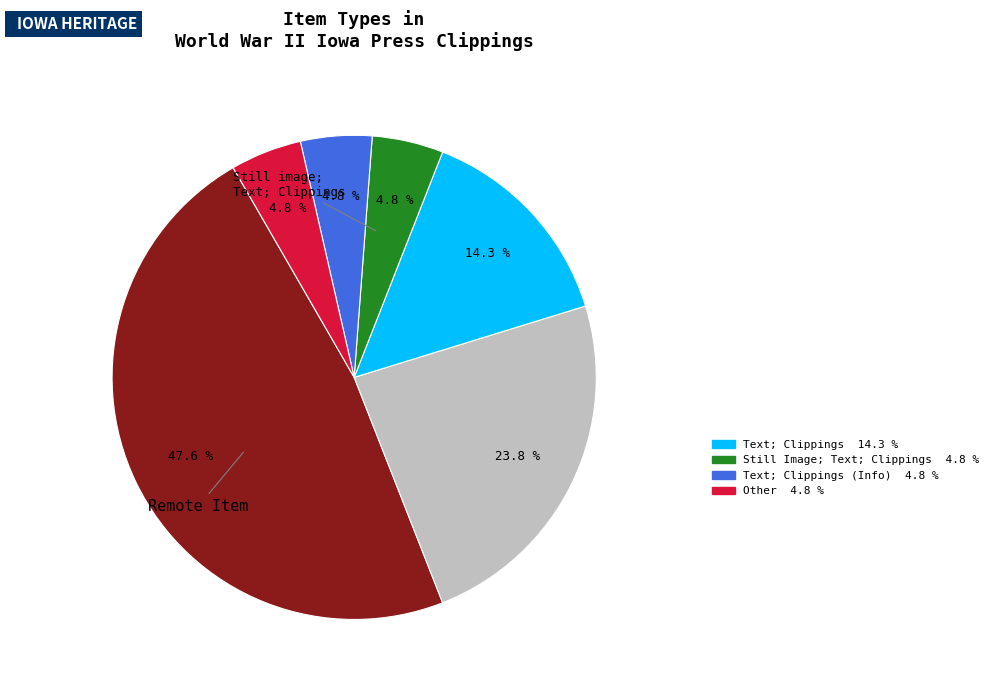

Is there a majority slice in this chart?

No